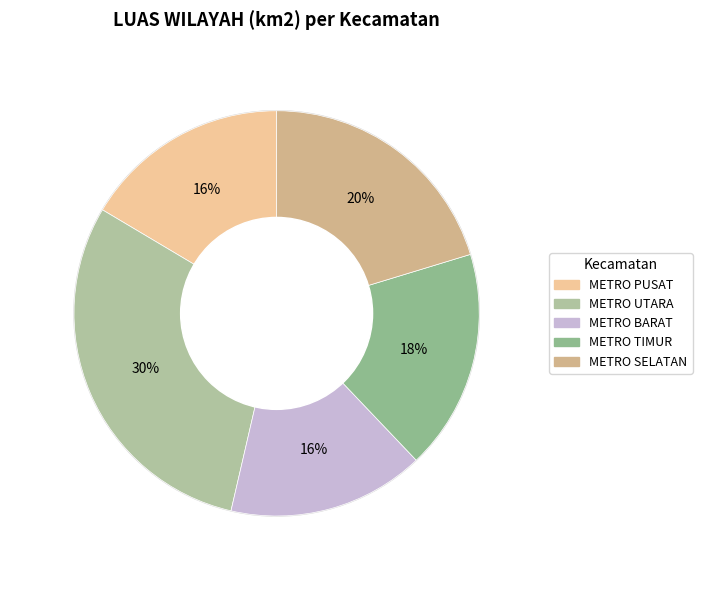

Does any single category account for the majority?

No